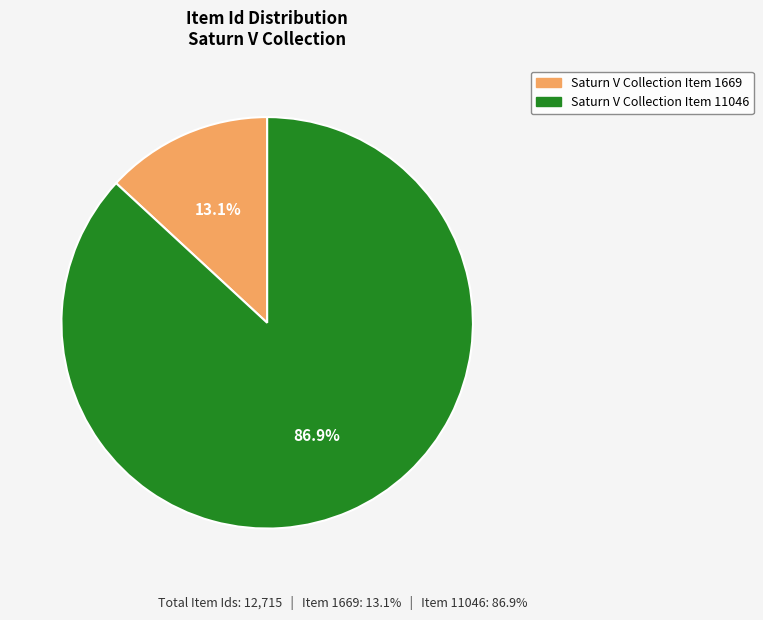

Does Saturn V Collection Item 11046 account for over 50% of the chart?

Yes